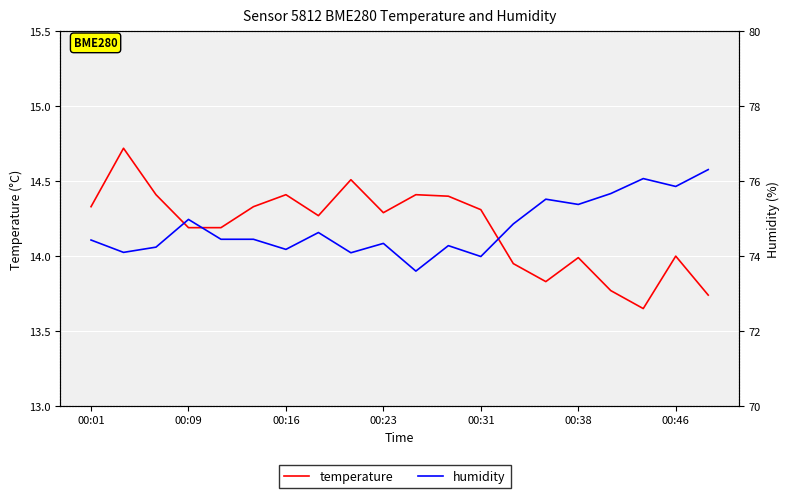

How many values in the temperature series are below 14?

6